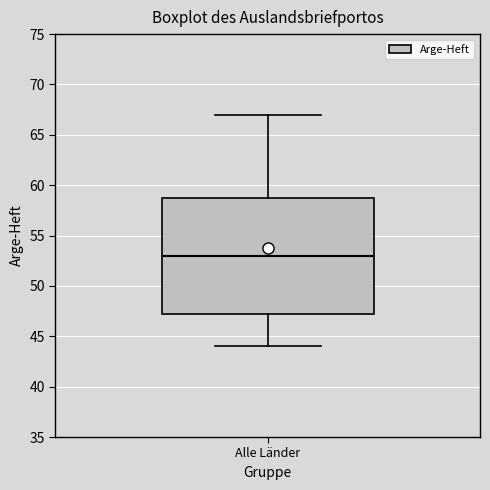

Transcribe this box plot: give where the median line is, the range the box spans, and where the two whiskers end, as read against the y-axis. The values are not printed on the chart, so give them approximately, as read against the axis.

median 53.0, box 47.5 to 59.0, whiskers 44.0 to 67.0